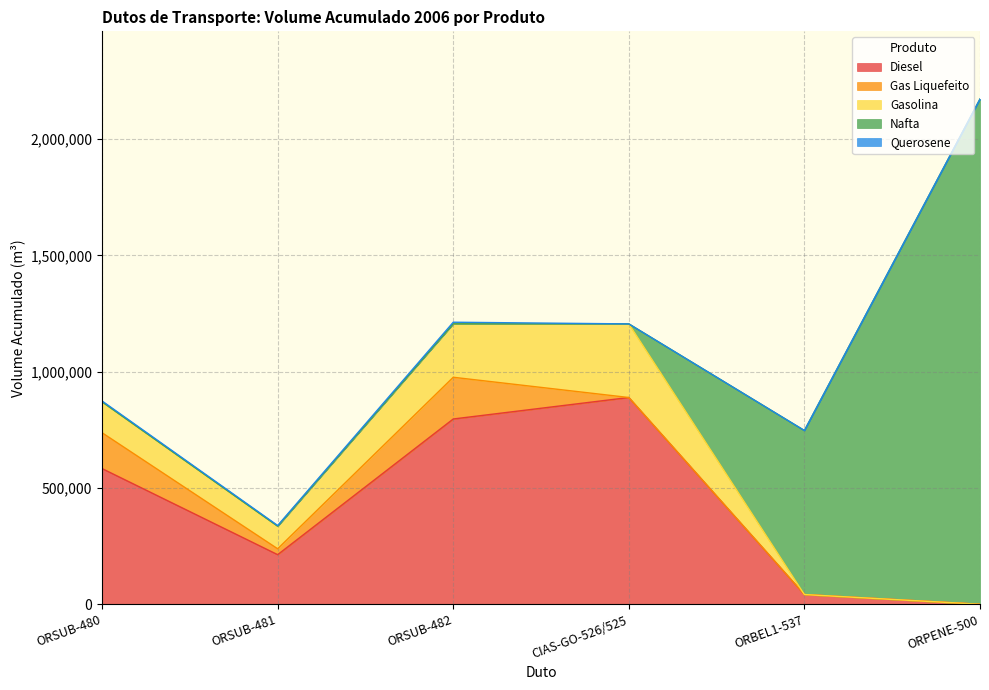

What is the value of the Diesel point at the 4th from the left?

888809